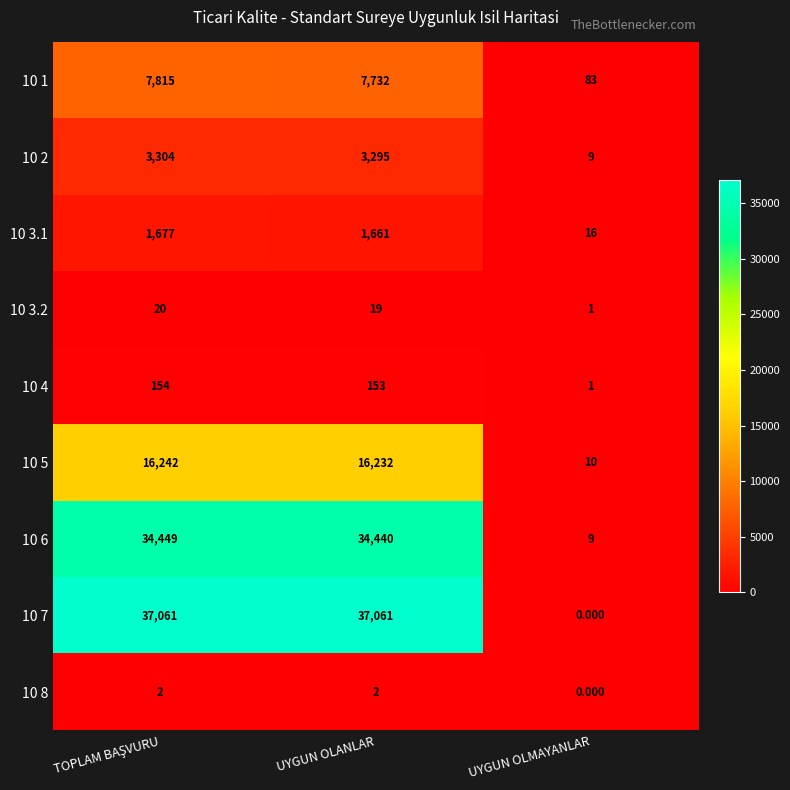

How many categories are shown in the chart?

3